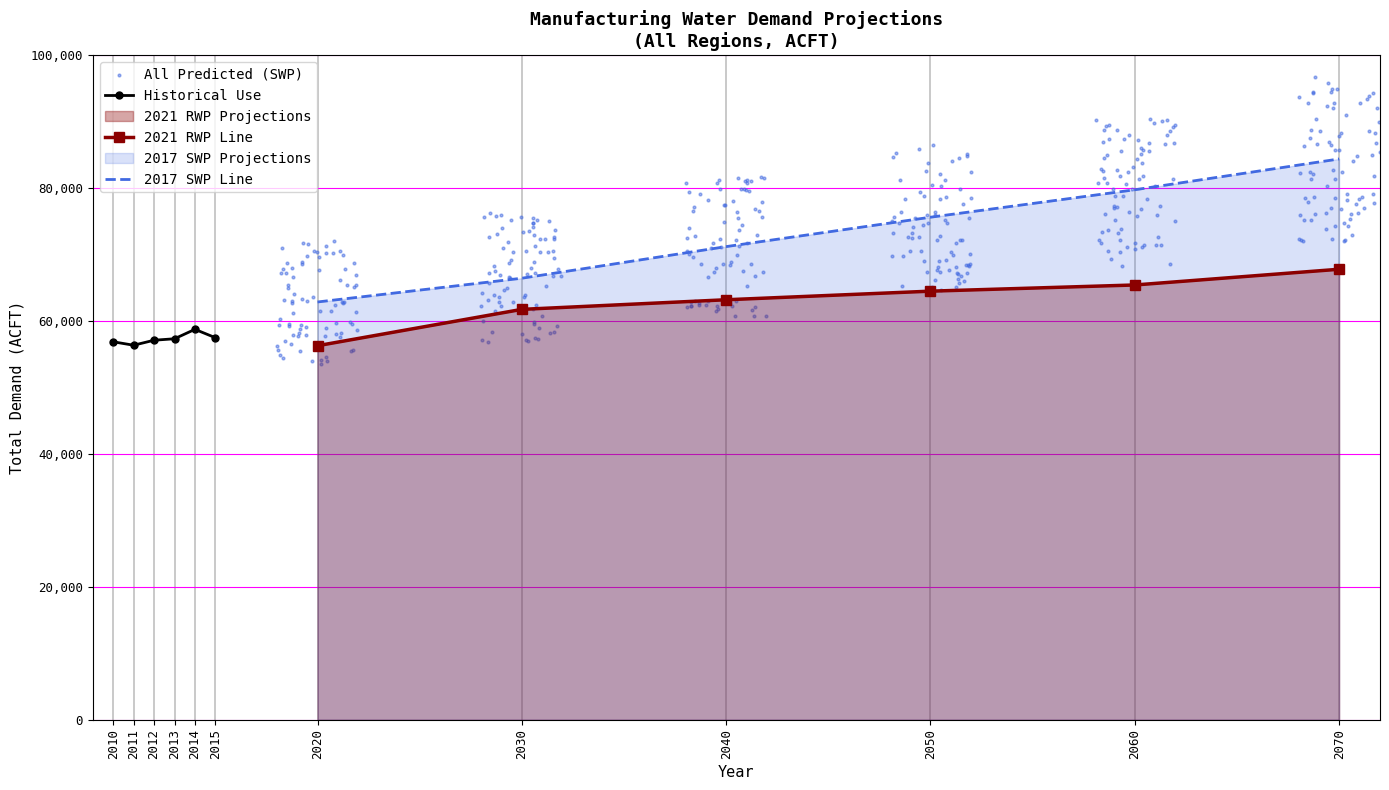

Is the value of SWP 2060 at 2060 greater than the value of 2021 RWP 2020 at 2060?

Yes